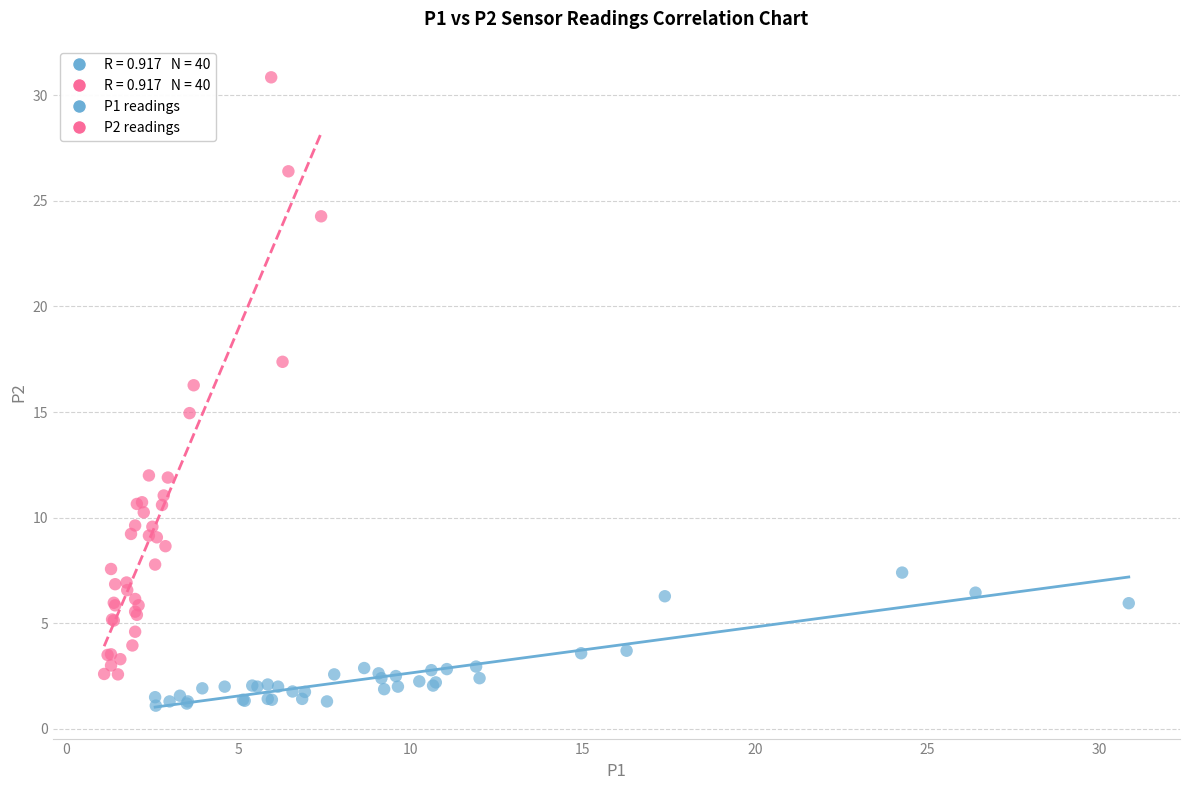

Which series reaches the minimum Y coordinate?

P1 readings